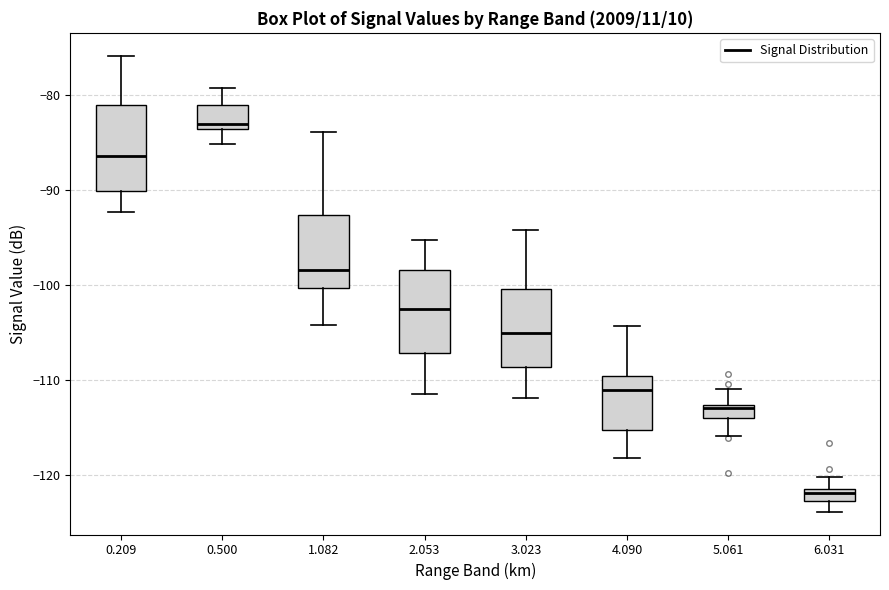

Which box has the lowest median line?

6.031